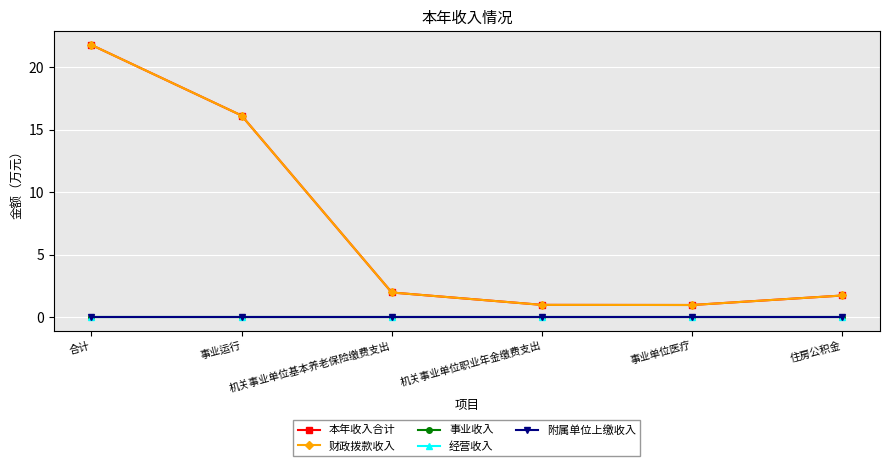

At which category does the chart reach its peak across all series?

合计